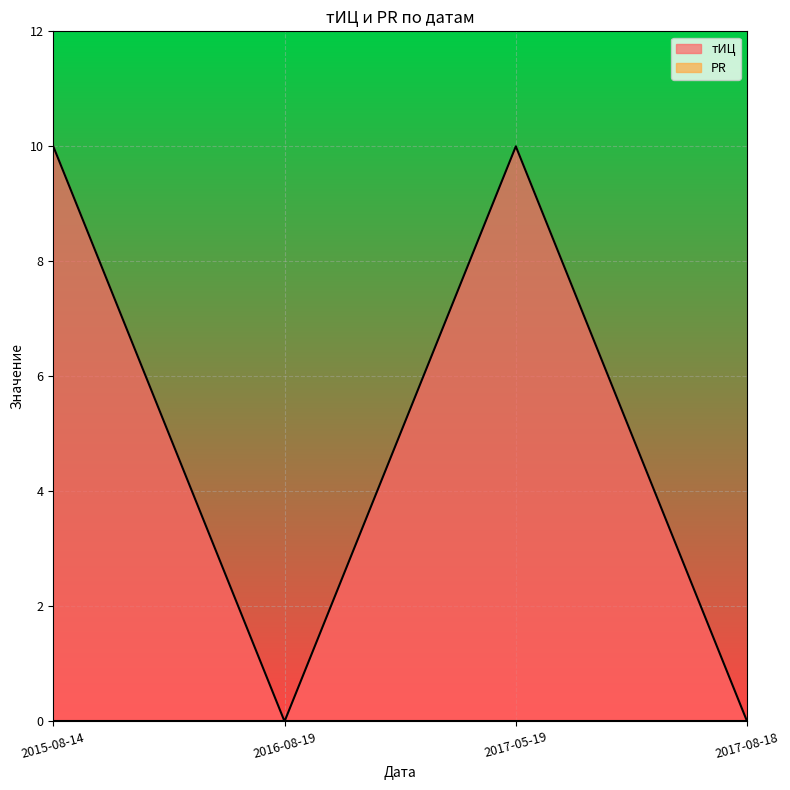

At which label is the value closest to 5?

2015-08-14